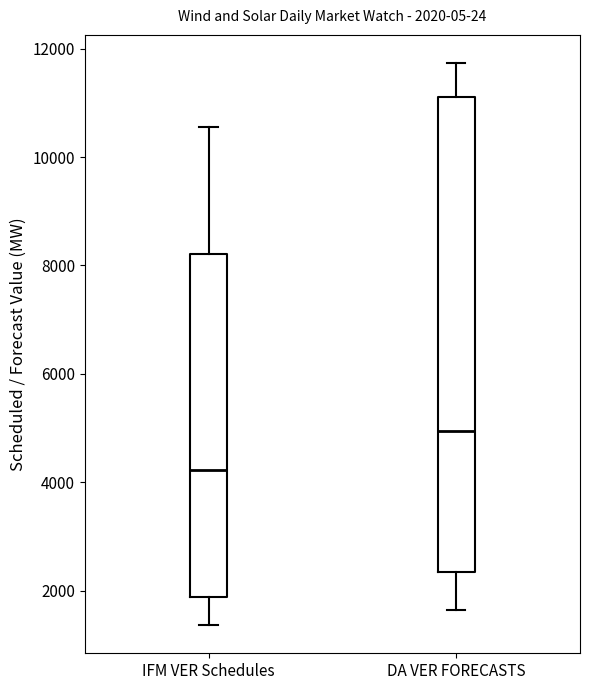

Which box is the tallest, from its lower edge to its upper edge?

DA VER FORECASTS